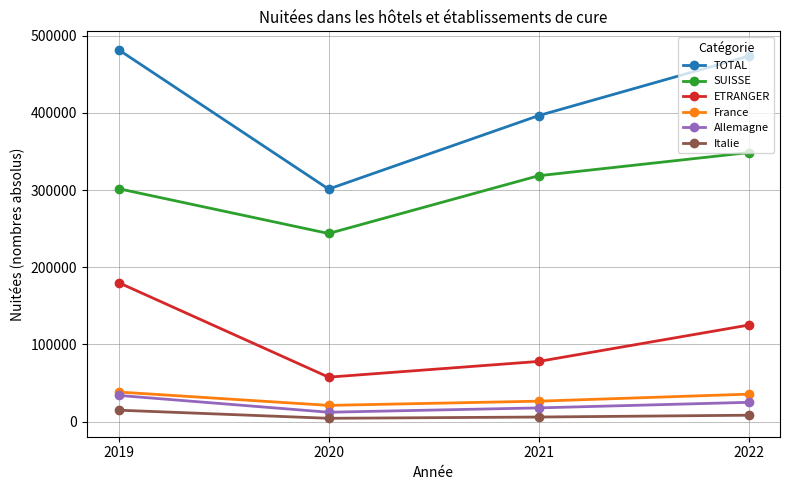

What are all the series names shown in the legend?

TOTAL, SUISSE, ETRANGER, France, Allemagne, Italie